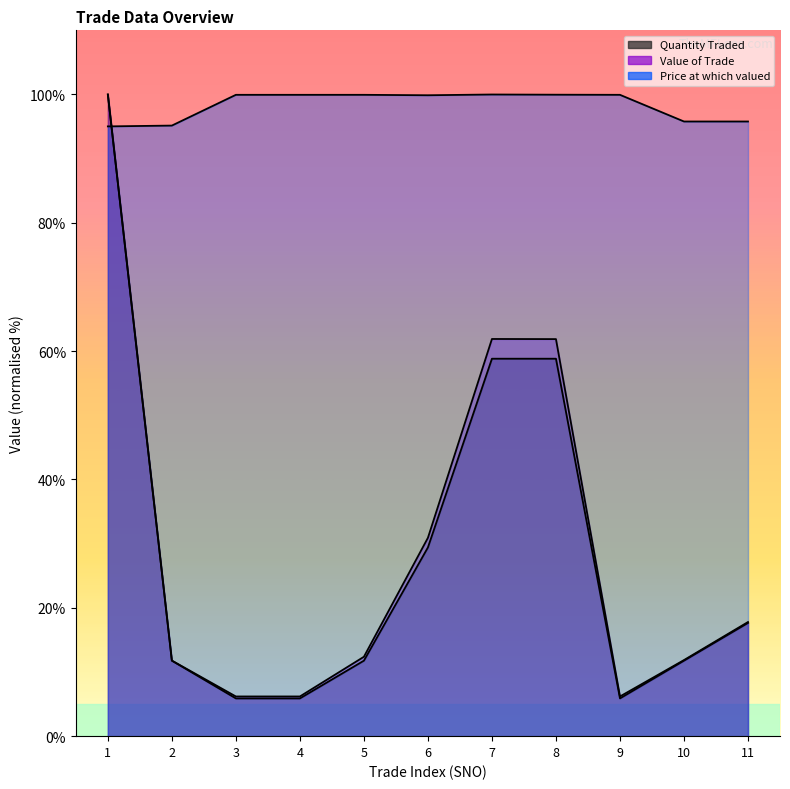

Does the chart have visible grid lines?

No